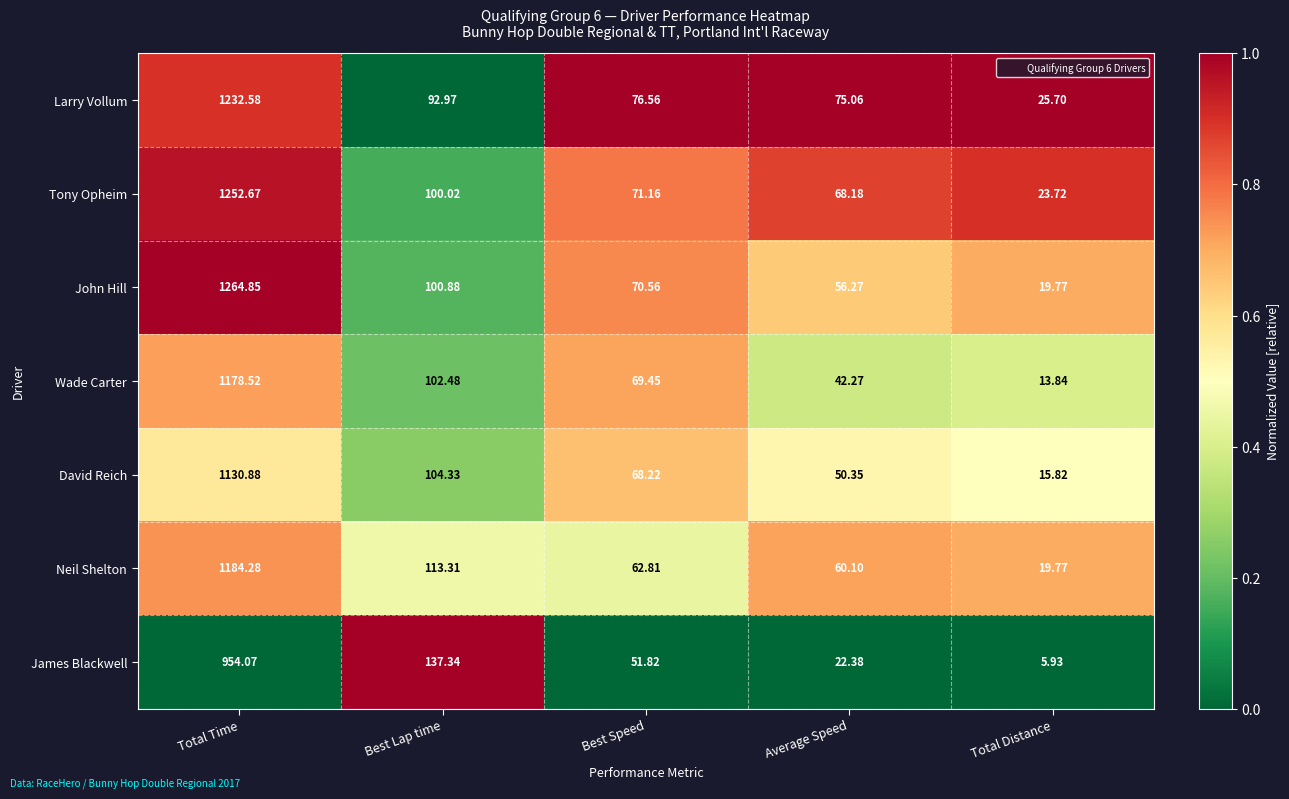

Which series has the largest total across all categories?

Tony Opheim